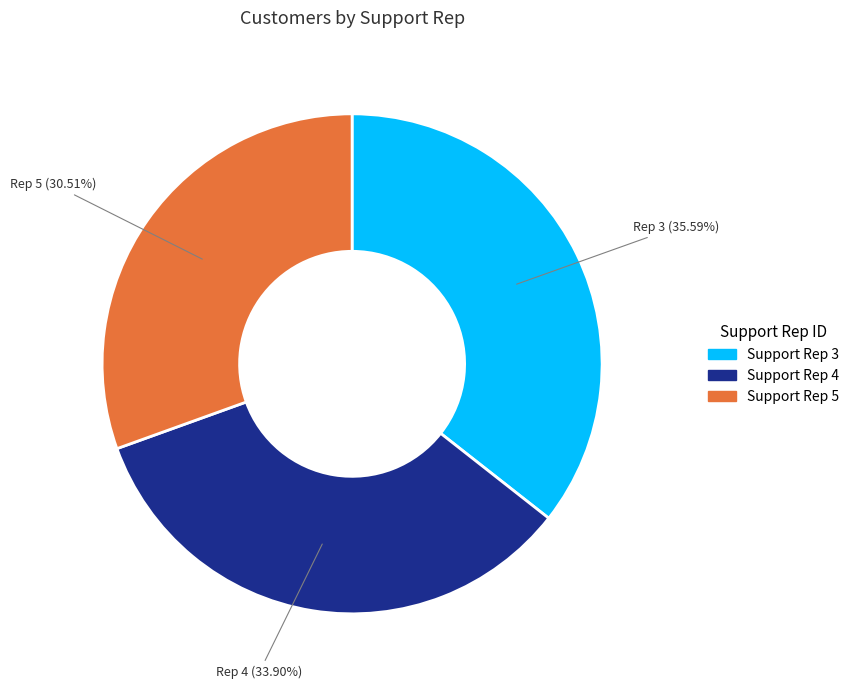

Is there any slice that represents more than half of the pie?

No